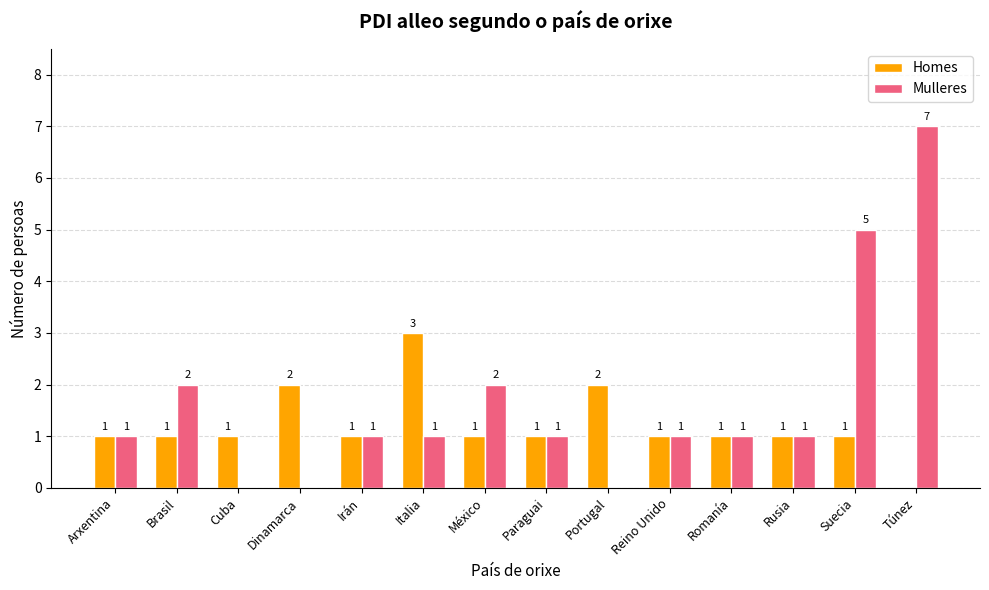

Reading right to left, what are all the values shown in this chart?

Homes: Túnez=0	Suecia=1	Rusia=1	Romanía=1	Reino Unido=1	Portugal=2	Paraguai=1	México=1	Italia=3	Irán=1	Dinamarca=2	Cuba=1	Brasil=1	Arxentina=1
Mulleres: Túnez=7	Suecia=5	Rusia=1	Romanía=1	Reino Unido=1	Portugal=0	Paraguai=1	México=2	Italia=1	Irán=1	Dinamarca=0	Cuba=0	Brasil=2	Arxentina=1